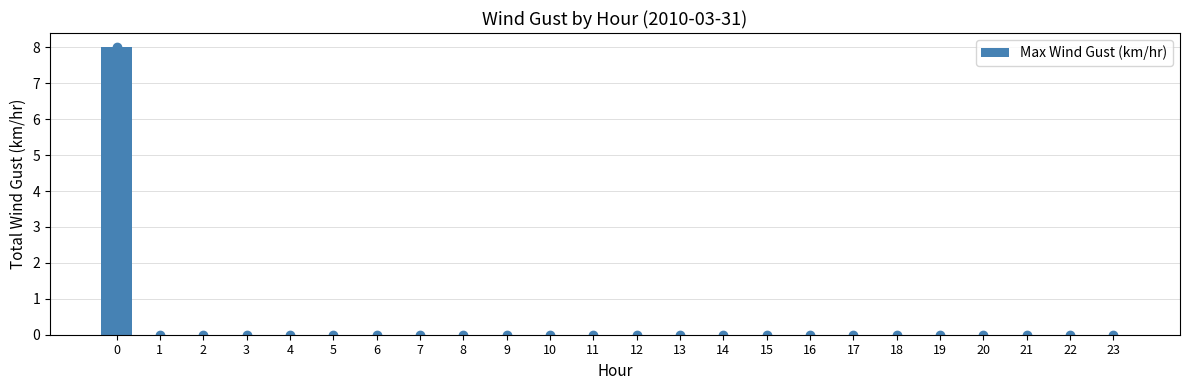

Does the chart contain stacked bars?

No